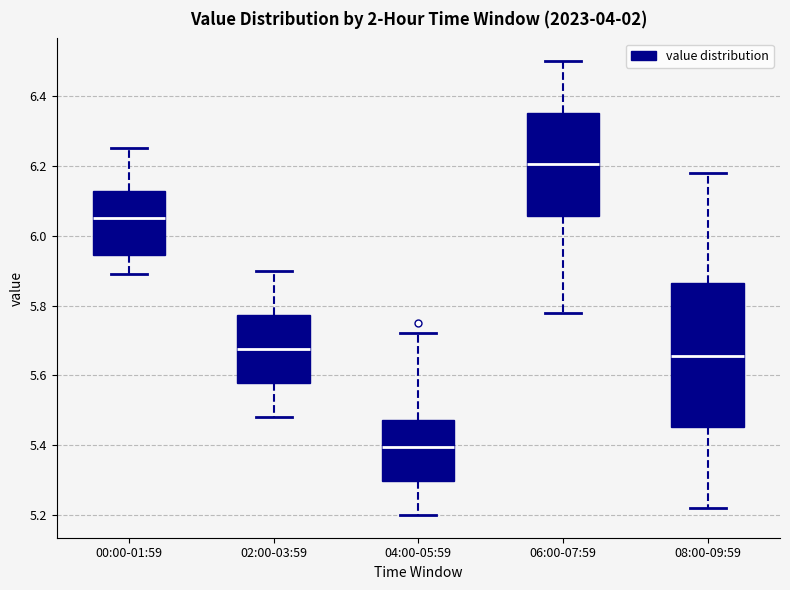

Which box is the tallest, from its lower edge to its upper edge?

08:00-09:59